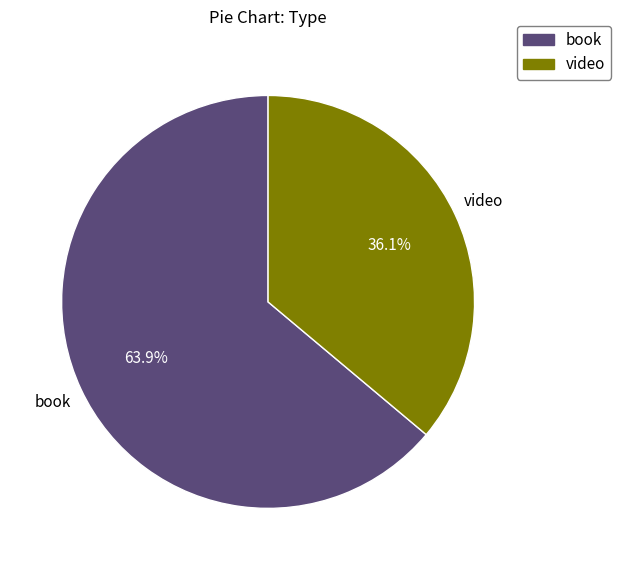

Is it true that book is 51% of the pie?

False